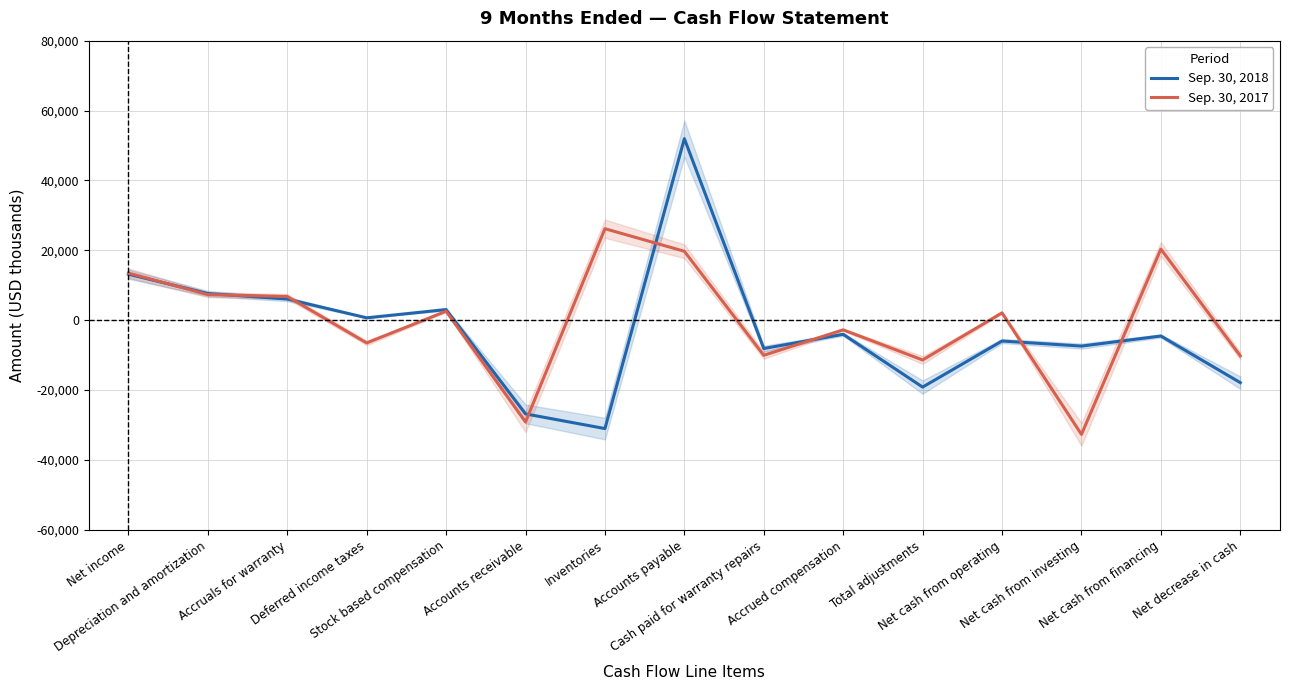

At which label does Sep. 30, 2018 reach its peak?

Accounts payable